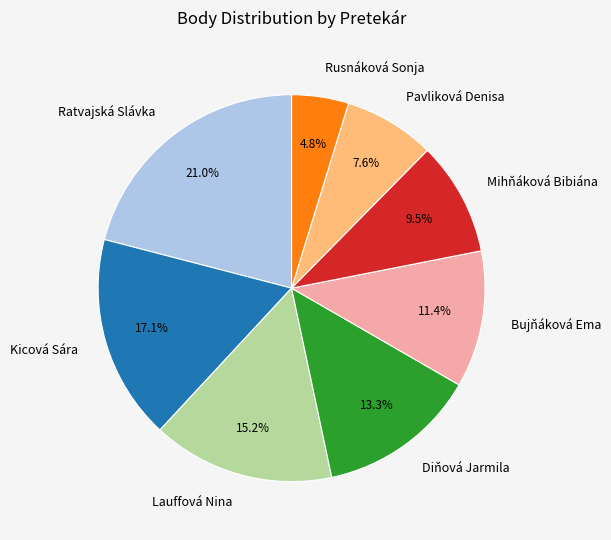

Does Bujňáková Ema account for over 50% of the chart?

No